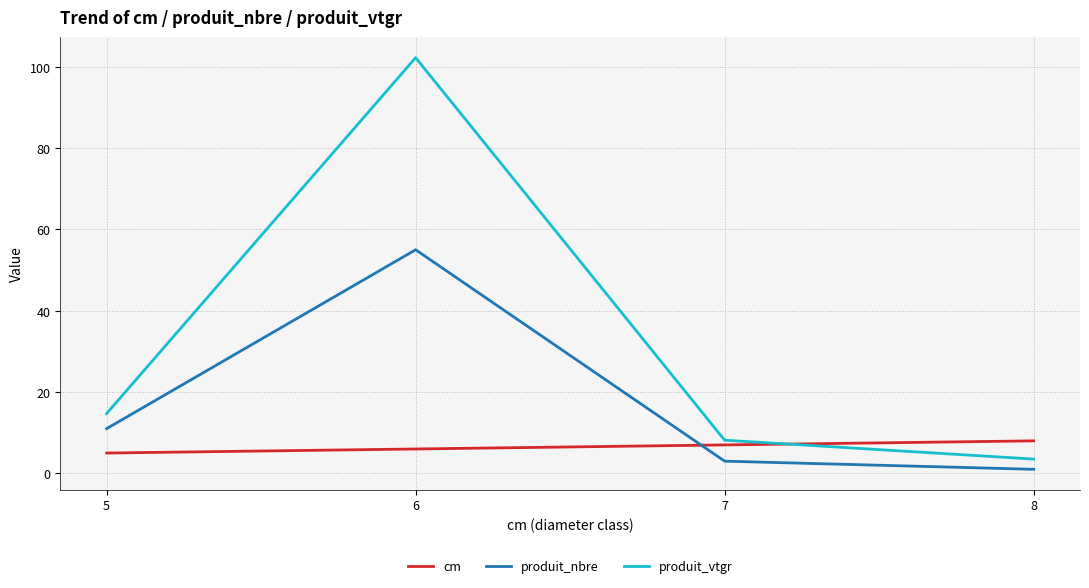

Where is the first local maximum for produit_nbre?

6